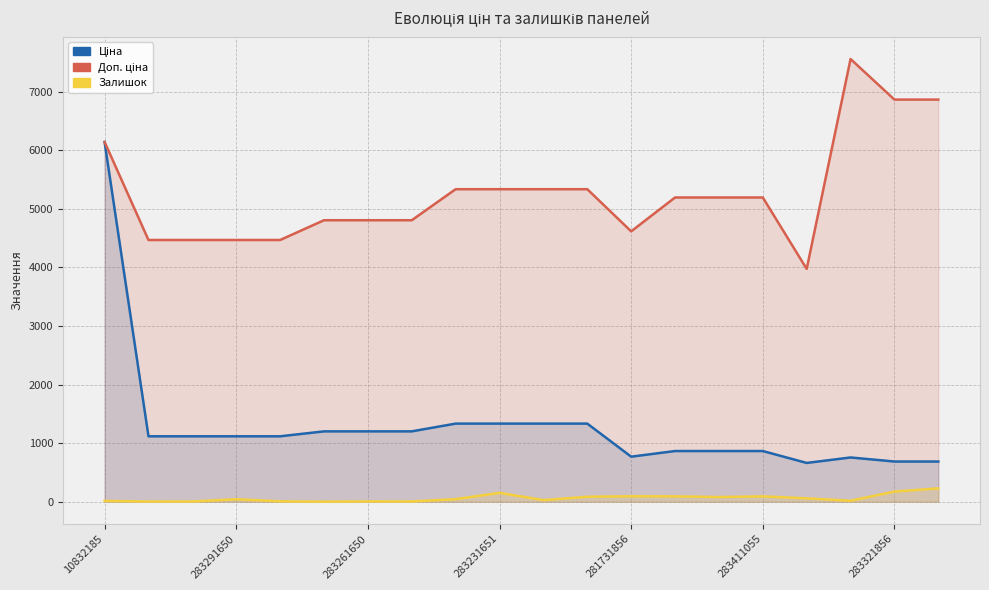

What is the average value of the Залишок series?

61.4